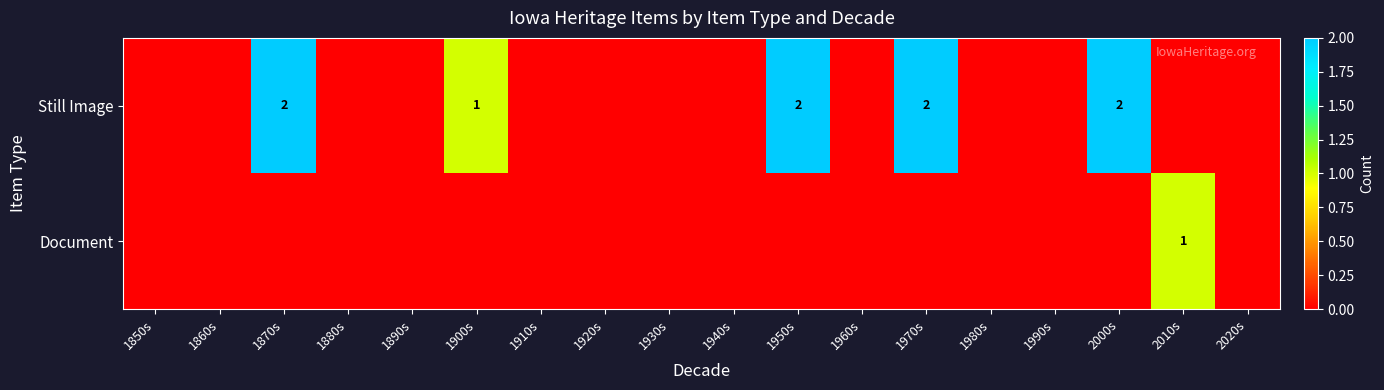

At which category does the chart reach its peak across all series?

1870s